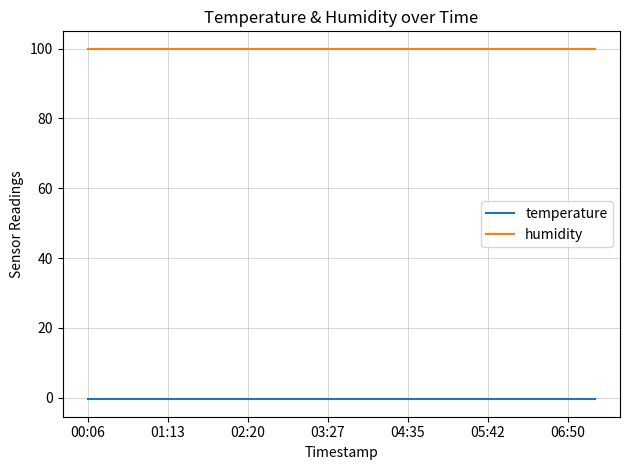

True or false: humidity and temperature intersect in this chart.

False